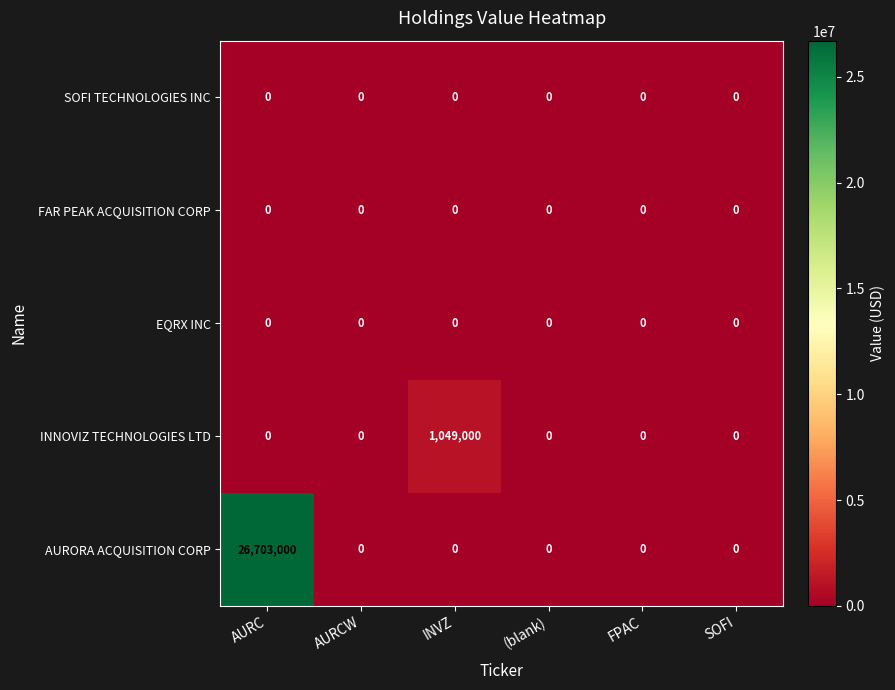

The value of AURORA ACQUISITION CORP at FPAC is 14097803. True or false?

False